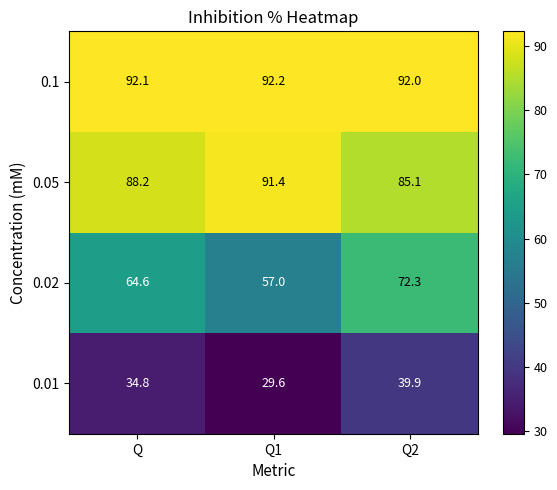

At which label does 0.01 first exceed 34?

Q